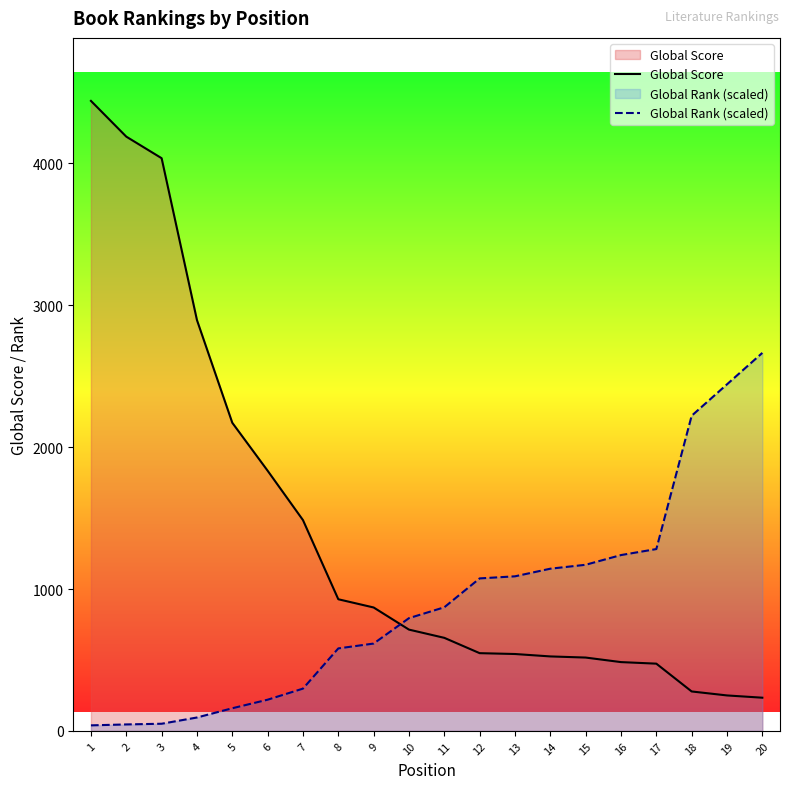

At 15, list the series in order from largest to smallest.

Global Rank (scaled), Global Score